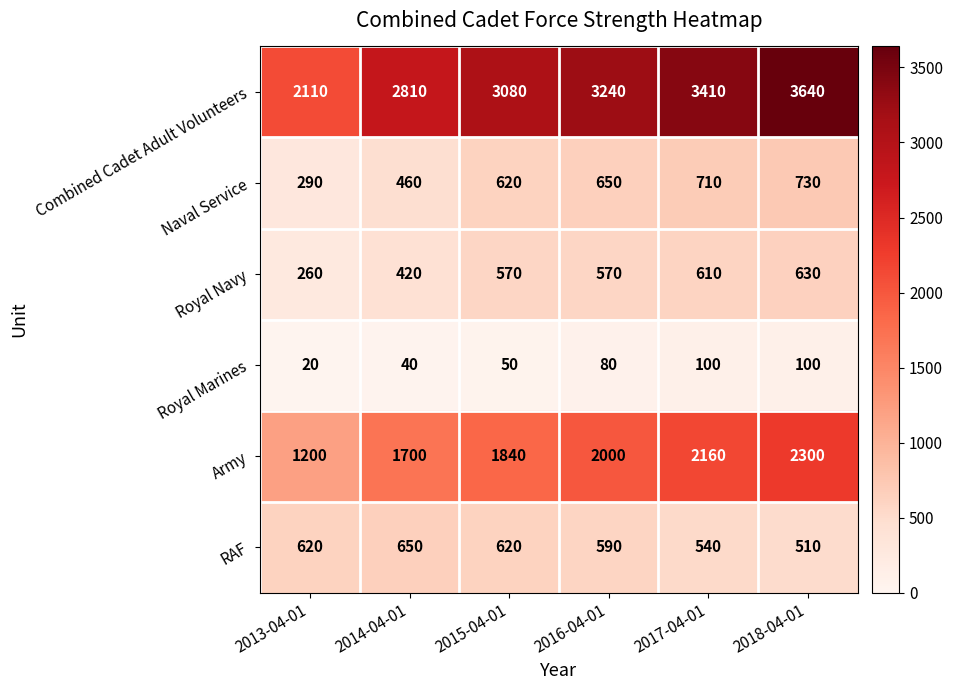

Rank the series at 2014-04-01 from lowest to highest value.

Royal Marines, Royal Navy, Naval Service, RAF, Army, Combined Cadet Adult Volunteers